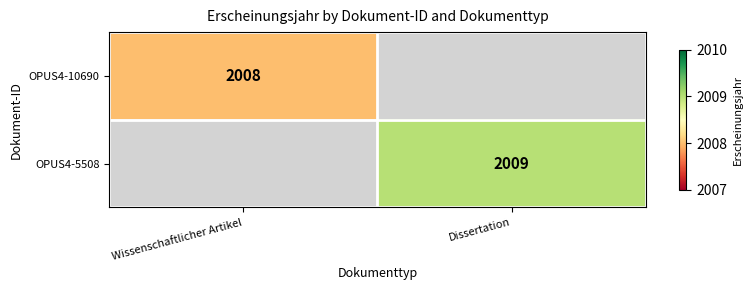

True or false: OPUS4-10690 has a value of 2008 at Wissenschaftlicher Artikel.

True